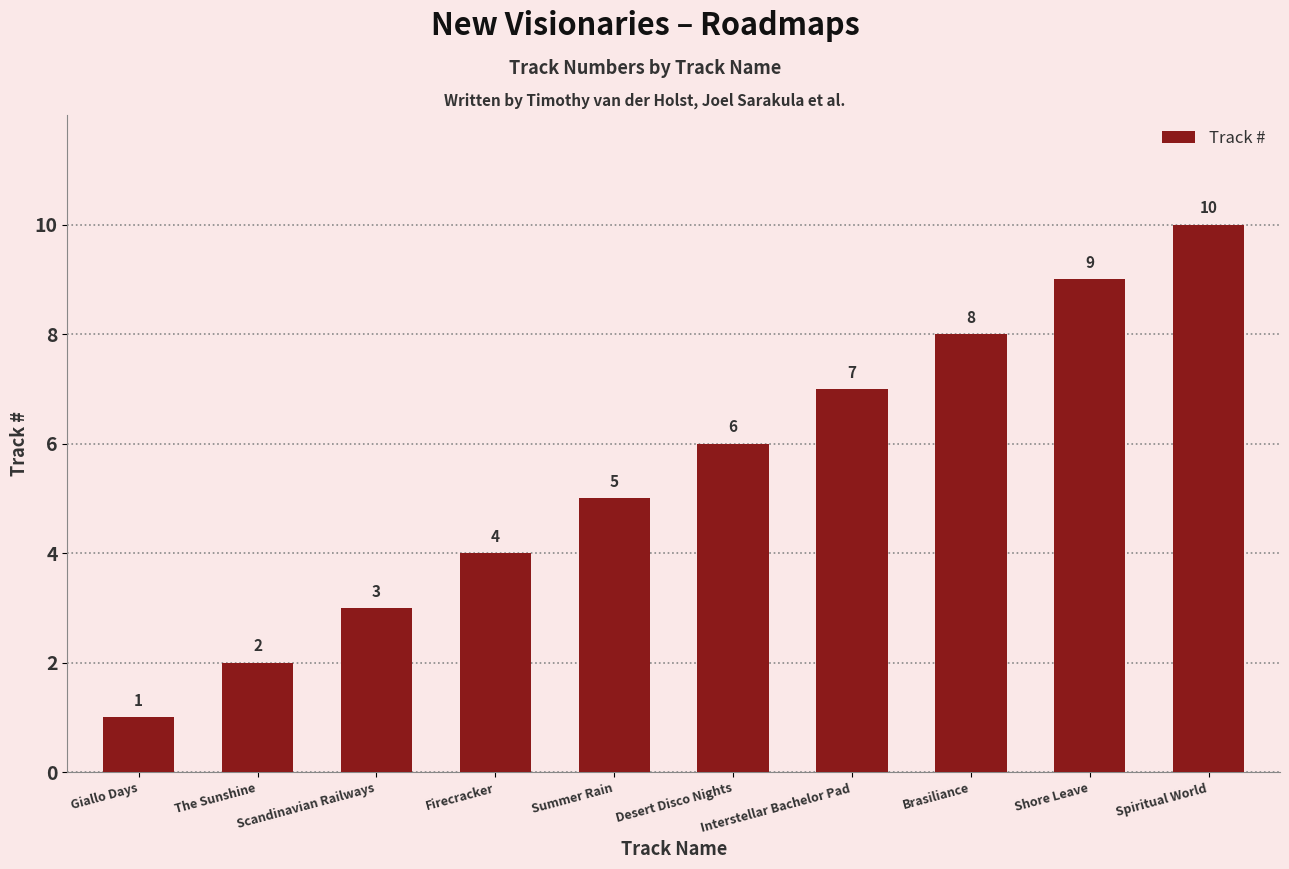

What is the change in value from Firecracker to Desert Disco Nights?

+2